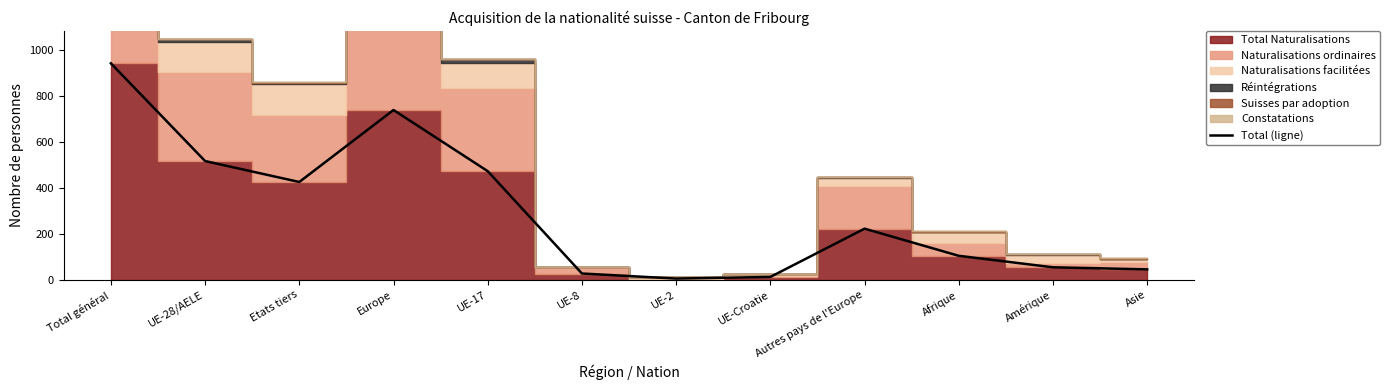

What position from the left is UE-17?

5